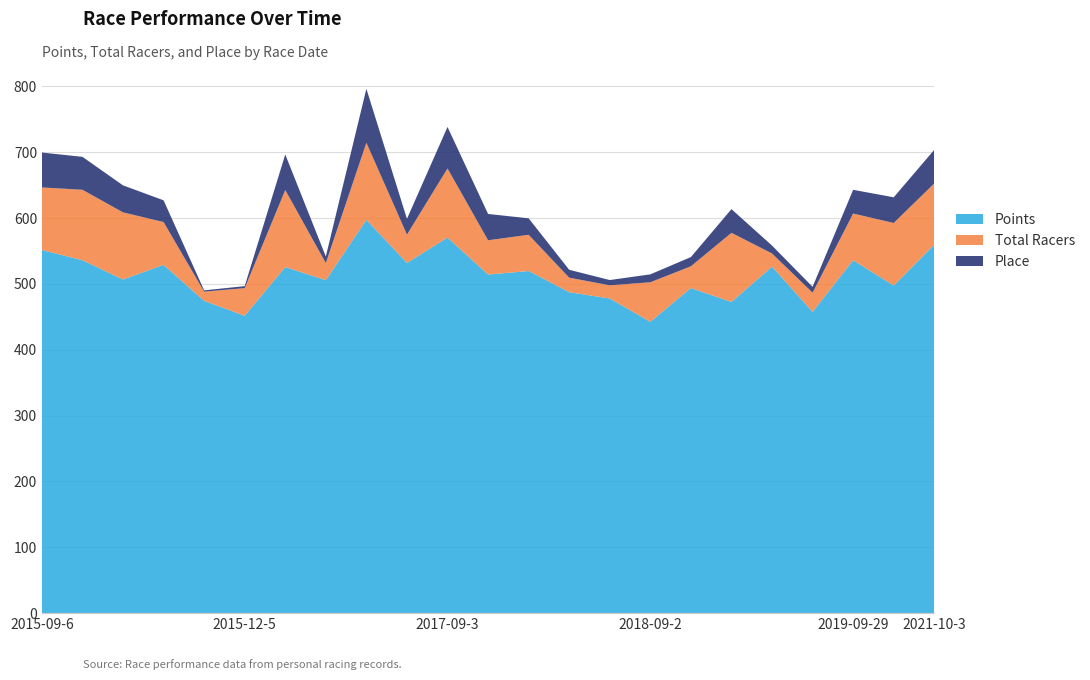

Reading left to right, list all the values displayed in this chart.

Points: 551.5	536.0	506.7	529.0	474.2	451.6	525.6	505.6	597.4	531.8	570.4	514.3	519.6	487.4	477.9	442.5	493.8	472.6	526.2	457.6	535.9	497.5	559.6
Total Racers: 95.0	107.0	102.0	65.0	14.0	42.0	117.0	26.0	117.0	43.0	105.0	52.0	55.0	22.0	20.0	60.0	33.0	105.0	20.0	29.0	71.0	95.0	93.0
Place: 53.0	50.0	41.0	33.0	2.0	3.0	54.0	10.0	82.0	24.0	63.0	40.0	25.0	12.0	8.0	12.0	14.0	36.0	12.0	9.0	36.0	39.0	51.0